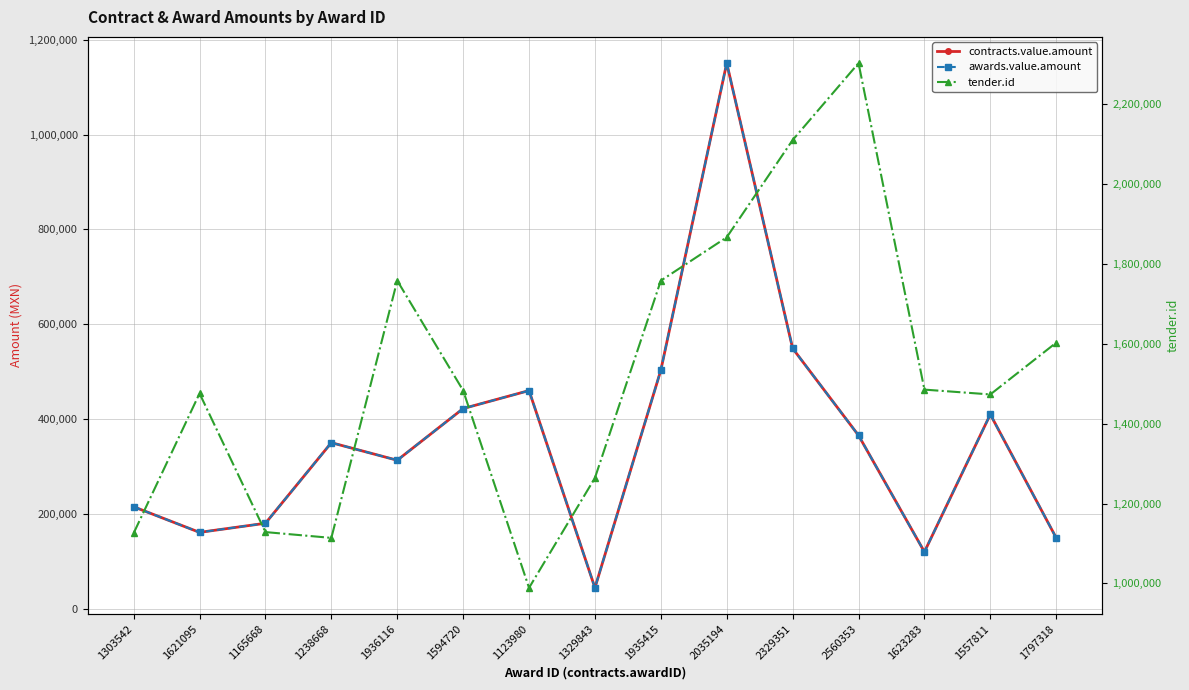

What is the greatest value displayed?

2302752.0